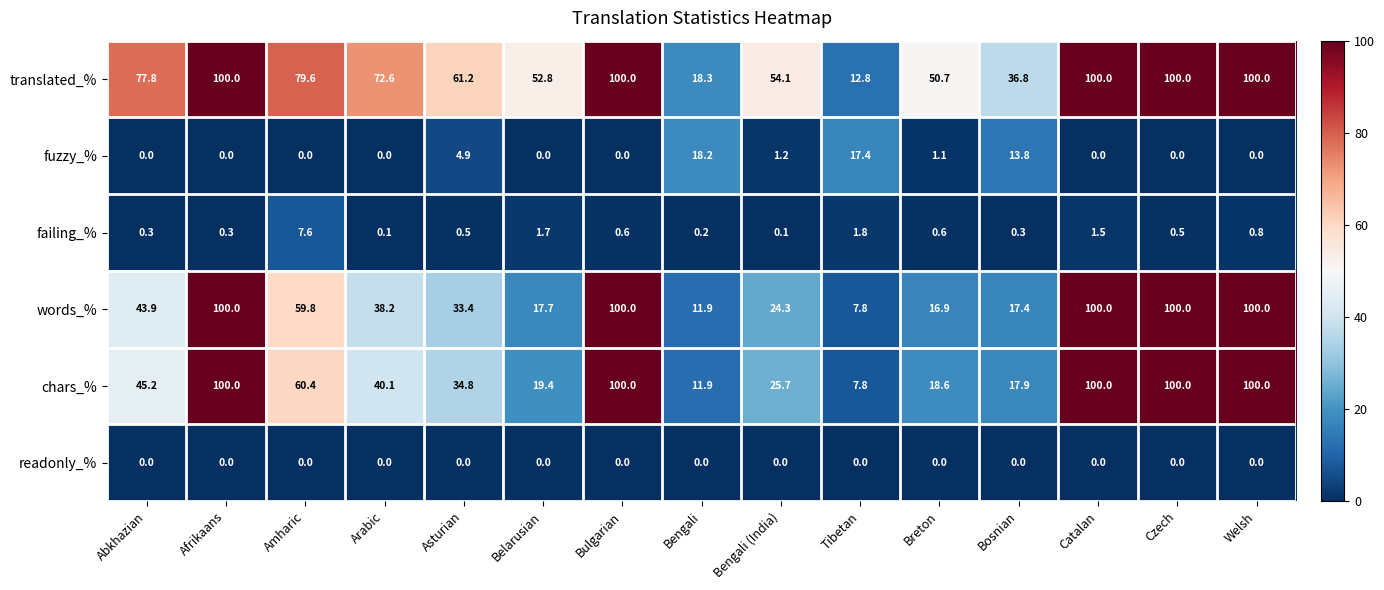

The failing_% series shows 10.8 at Amharic. True or false?

False